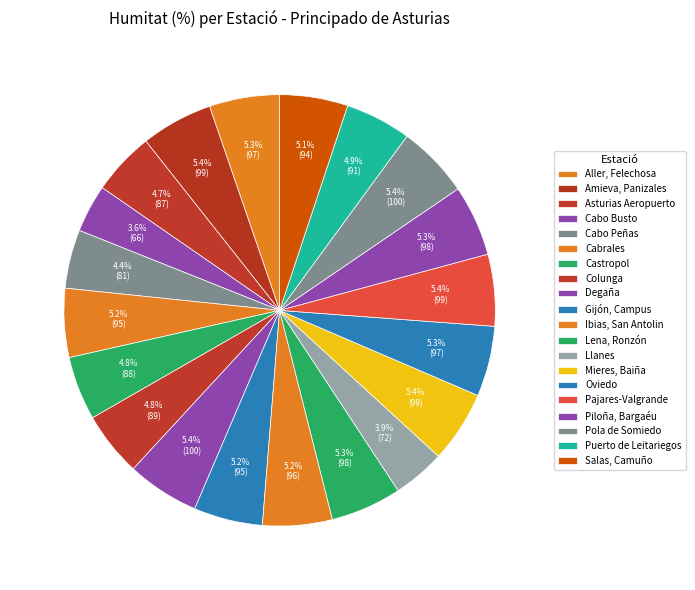

Which category has the smallest portion of the pie?

Cabo Busto